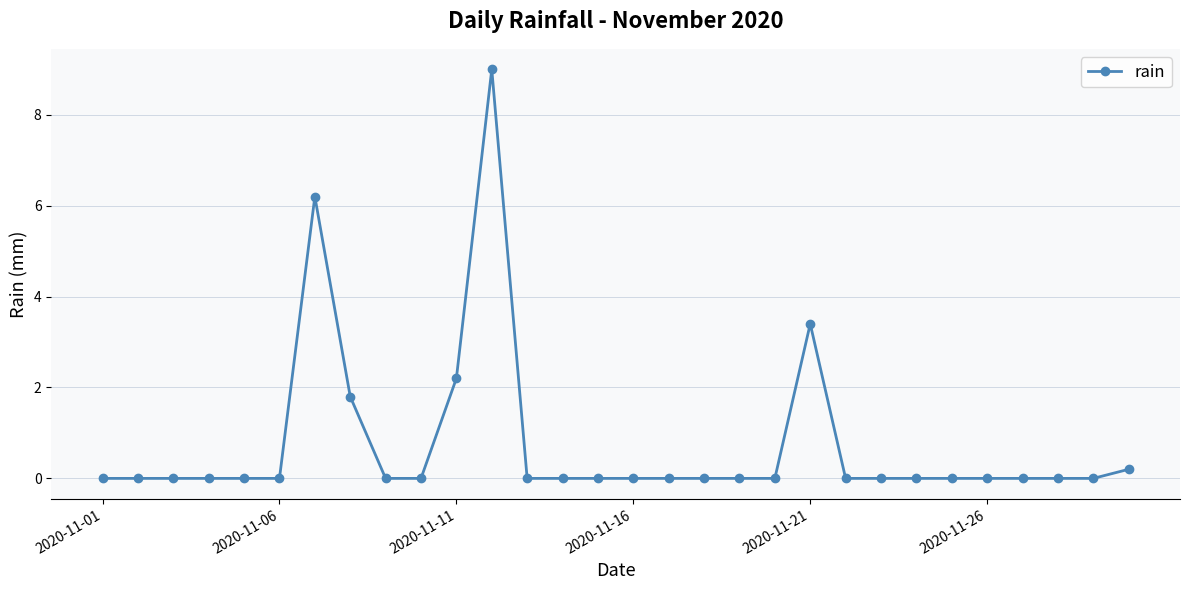

Reading right to left, extract all data points from this chart.

0.2	0.0	0.0	0.0	0.0	0.0	0.0	0.0	0.0	3.4	0.0	0.0	0.0	0.0	0.0	0.0	0.0	0.0	9.0	2.2	0.0	0.0	1.8	6.2	0.0	0.0	0.0	0.0	0.0	0.0